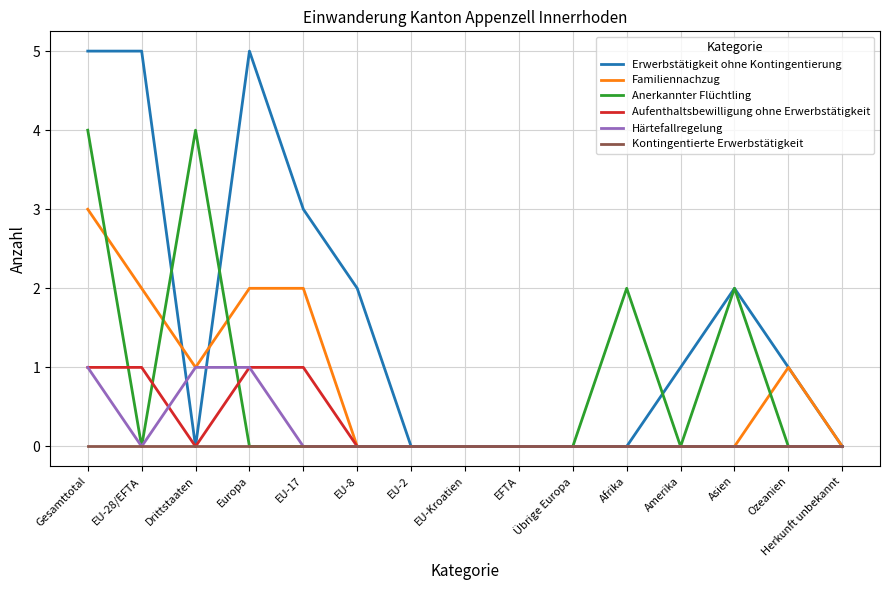

Does the chart display data point markers on the line(s)?

No